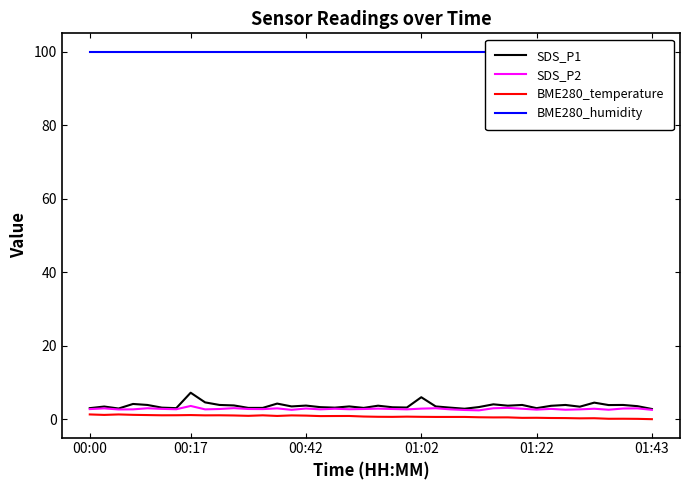

The value of SDS_P1 at 01:02 is 9.4. True or false?

False